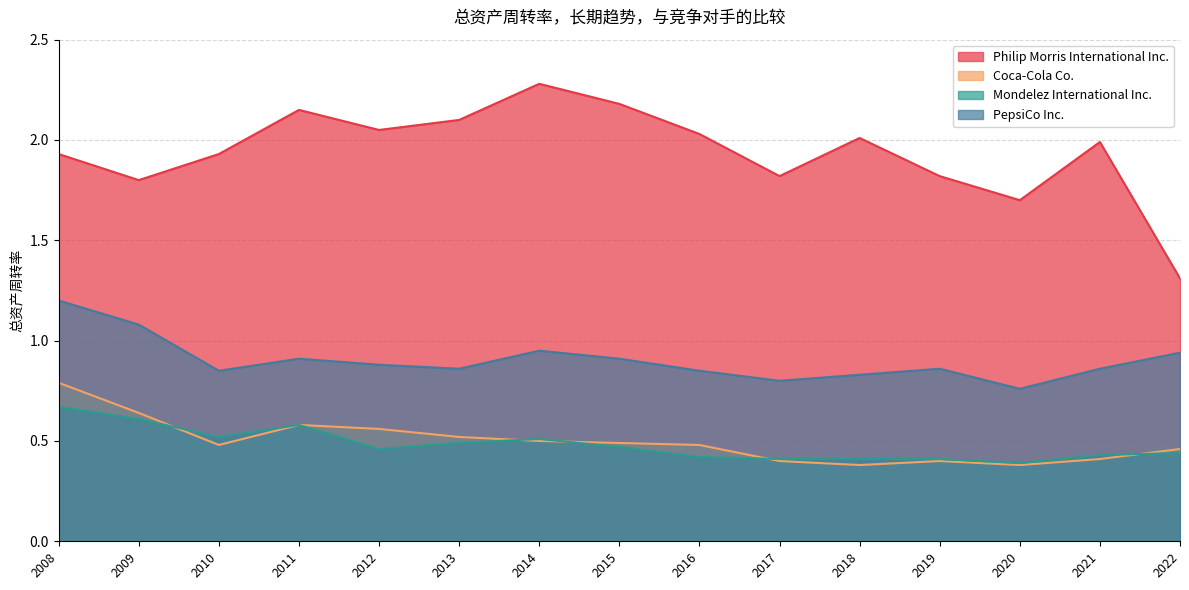

How many categories are shown in the chart?

15